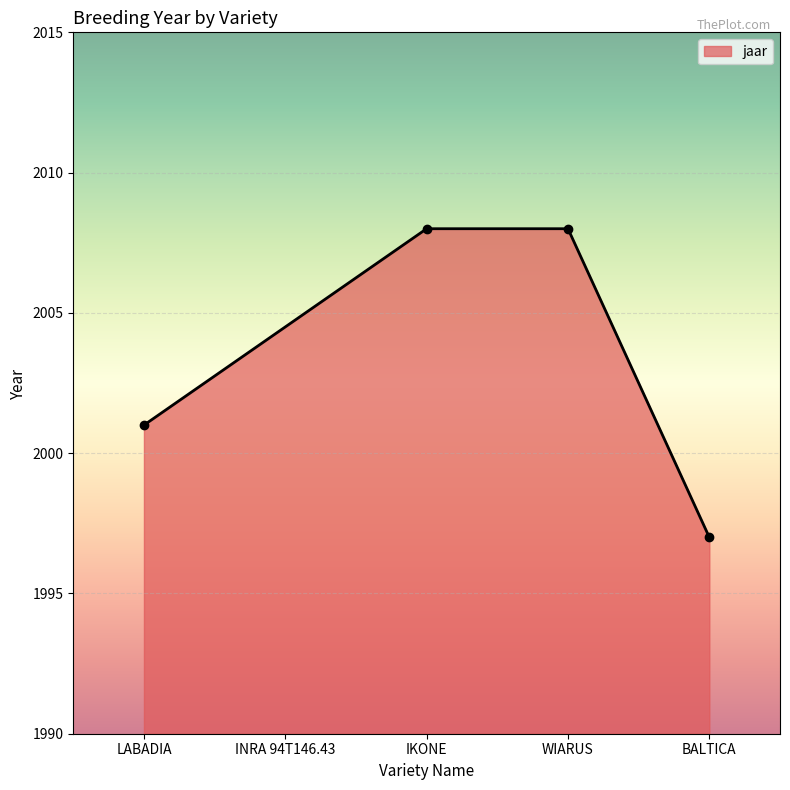

True or false: the data shows 2008 at IKONE.

True